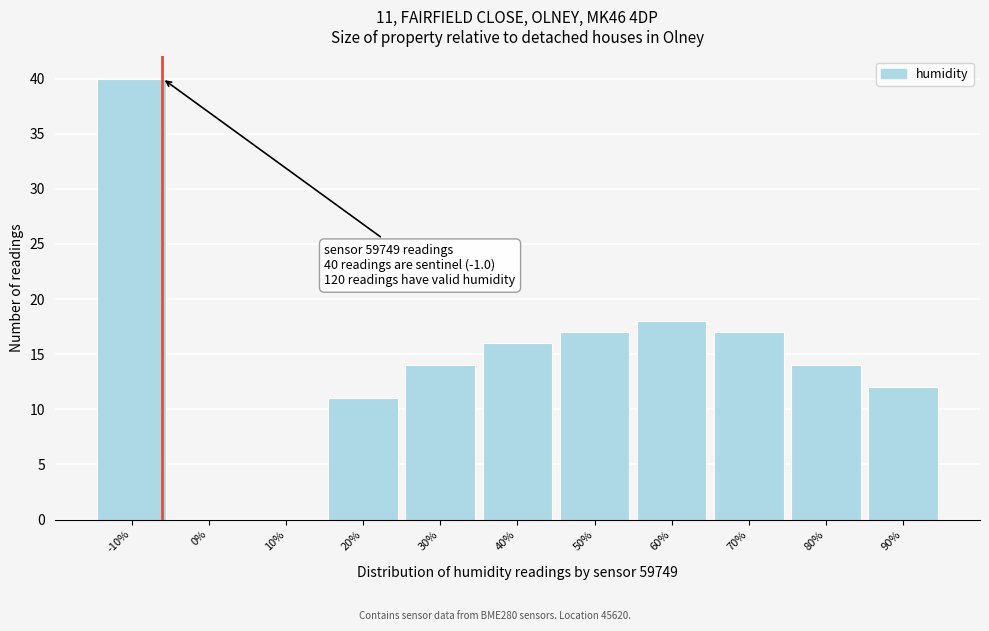

Reading left to right, what are all the values shown in this chart?

-10%=40	0%=0	10%=0	20%=11	30%=14	40%=16	50%=17	60%=18	70%=17	80%=14	90%=12